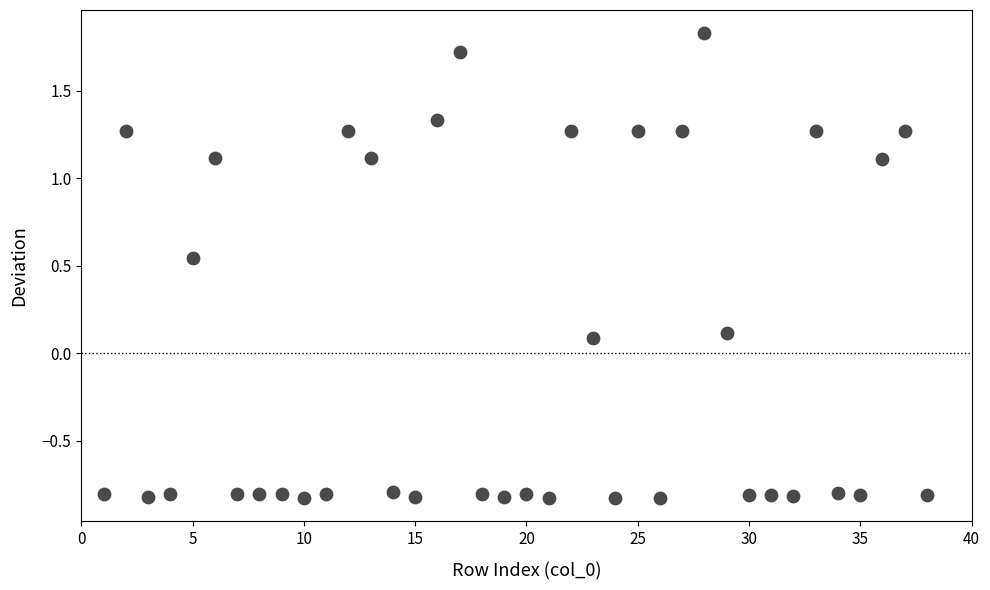

What is the range of Y values (max minus min)?

2.7